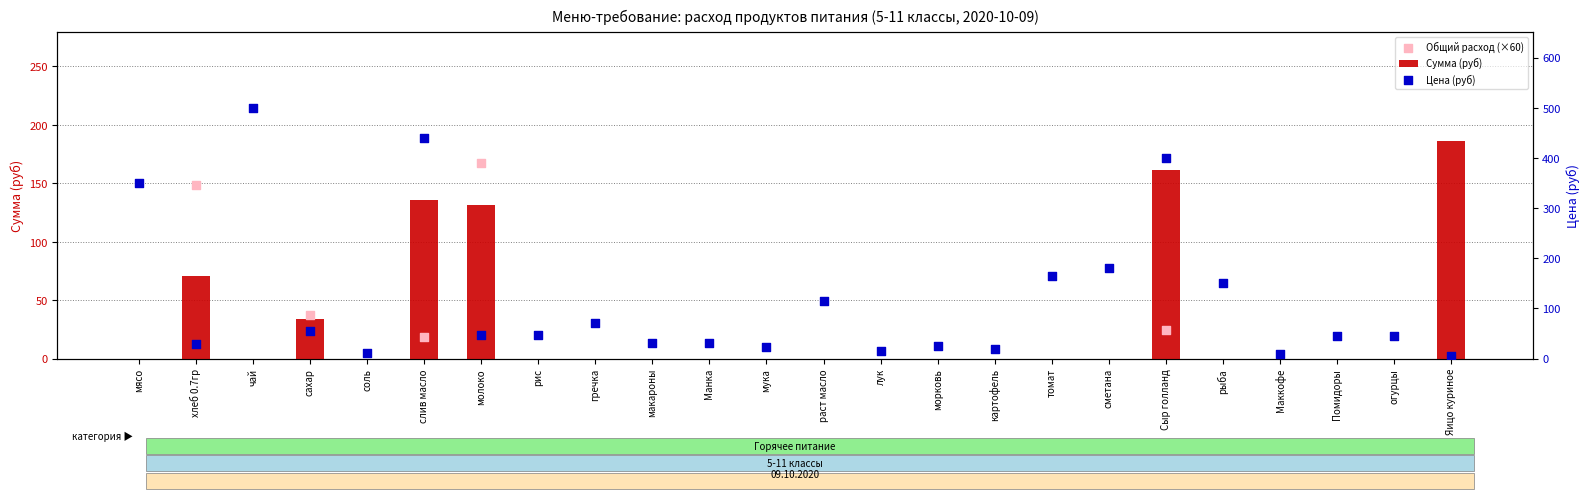

Which series reaches the maximum Y coordinate?

Цена (руб)